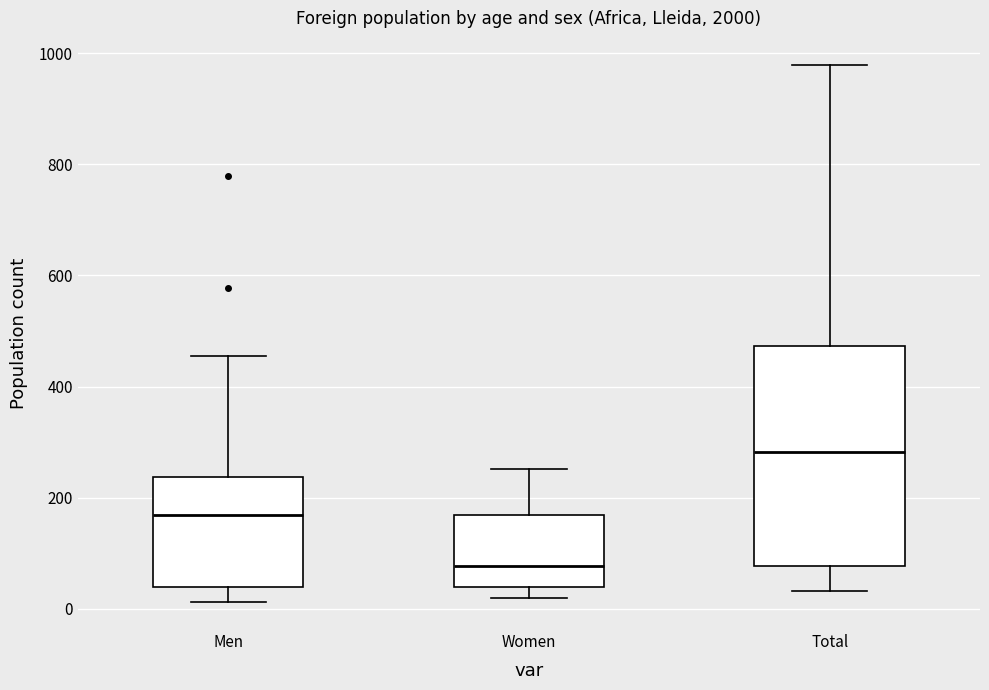

Which box has the lowest median line?

Women